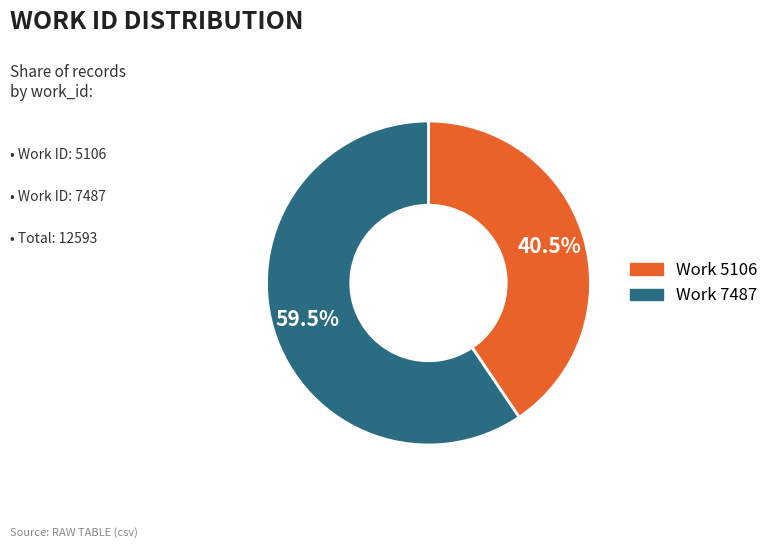

What is the smallest slice in the pie chart?

Work 5106